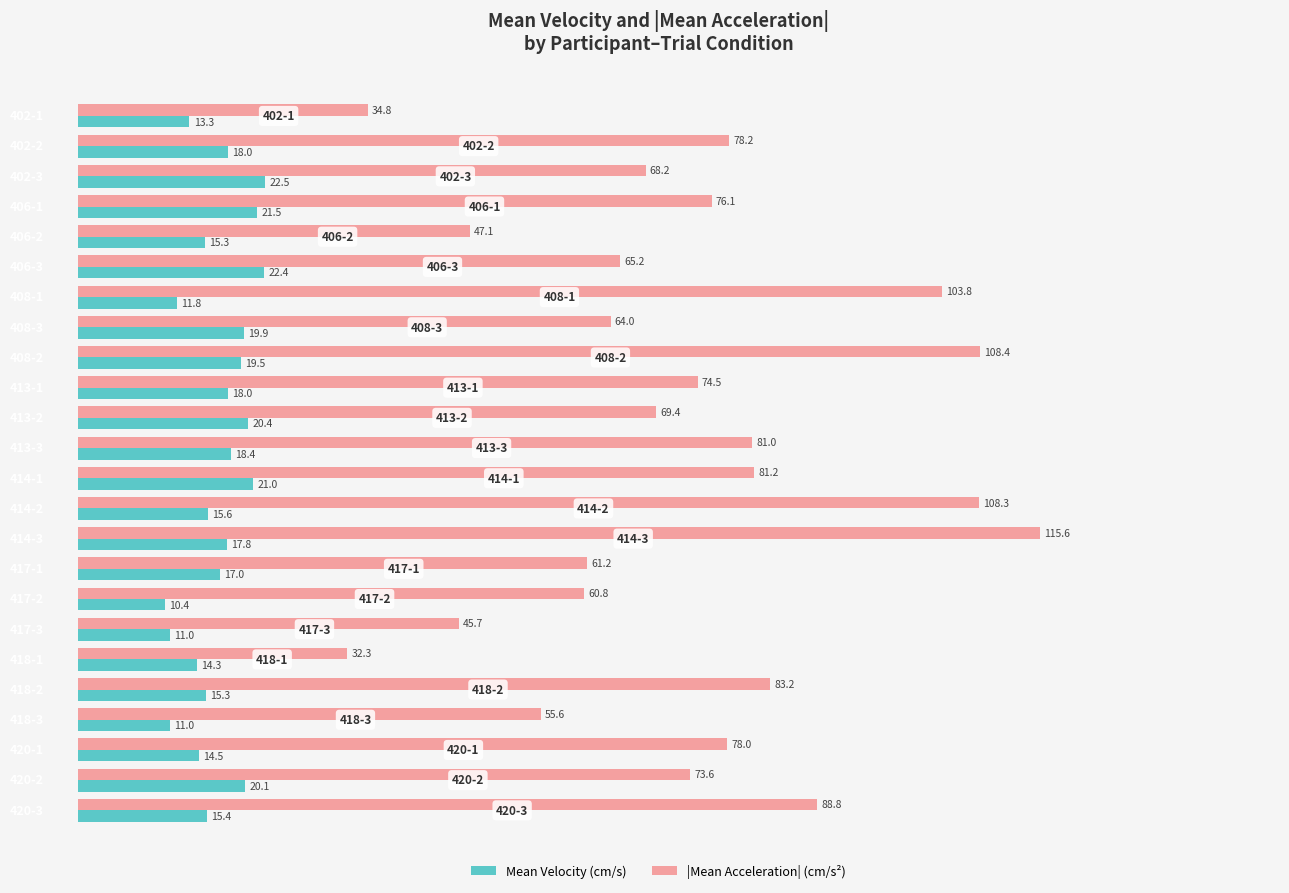

True or false: |Mean Acceleration| (cm/s²) has a value of 76.1 at 406-1.

True